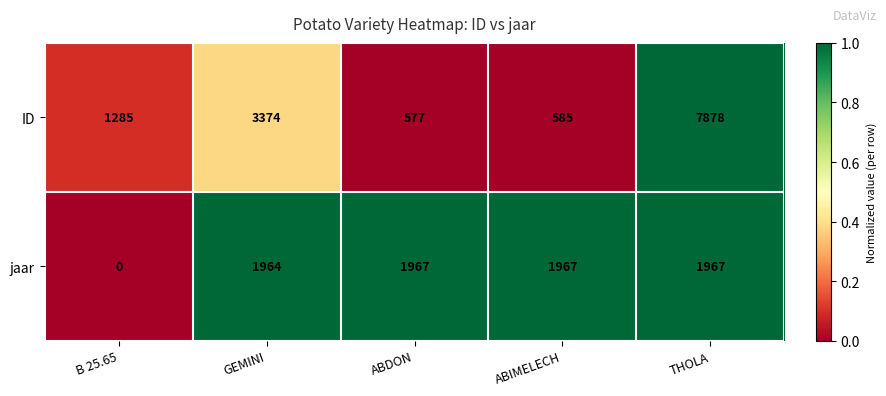

True or false: ID has a value of 3374 at GEMINI.

True